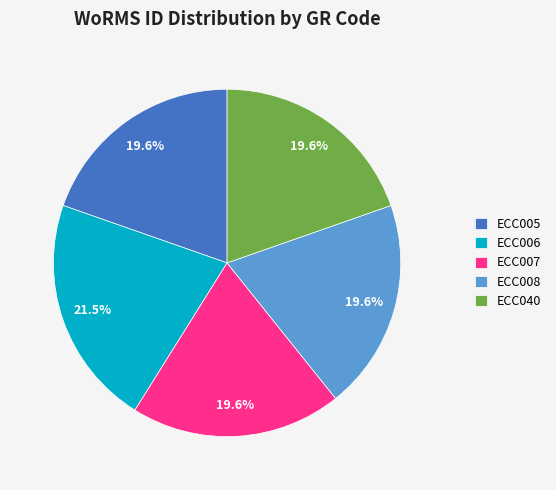

The ECC008 slice represents 25% of the pie. True or false?

False